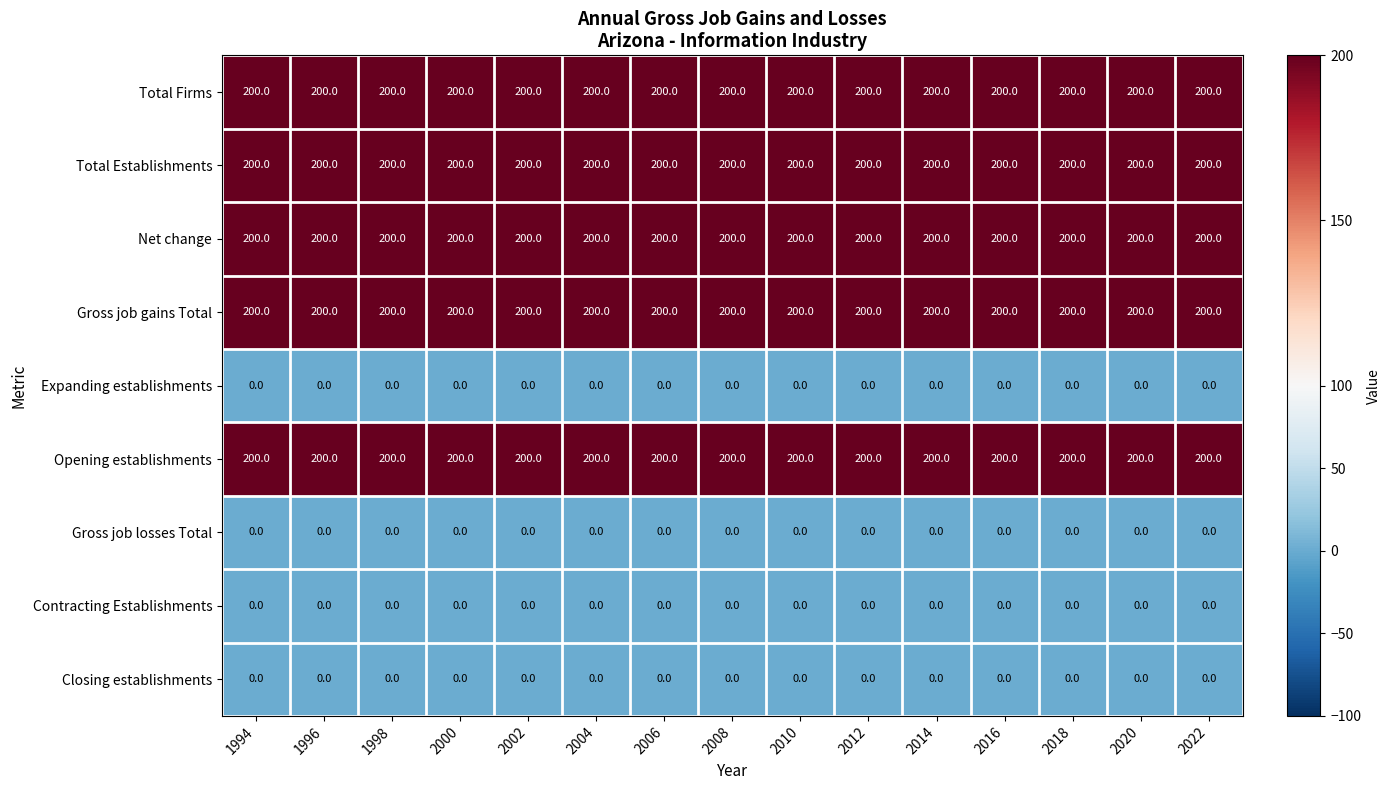

What is the difference between the highest and lowest values at 2004?

200